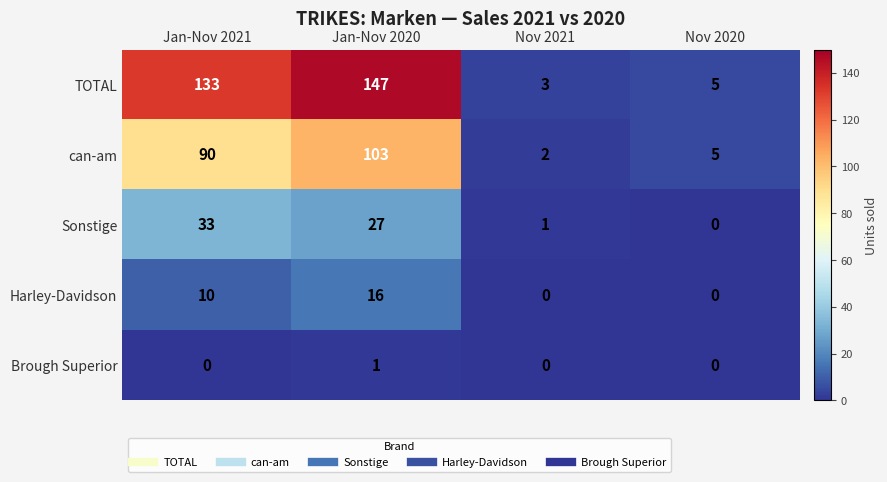

List the labels in order of can-am value, largest first.

Jan-Nov 2020, Jan-Nov 2021, Nov 2020, Nov 2021